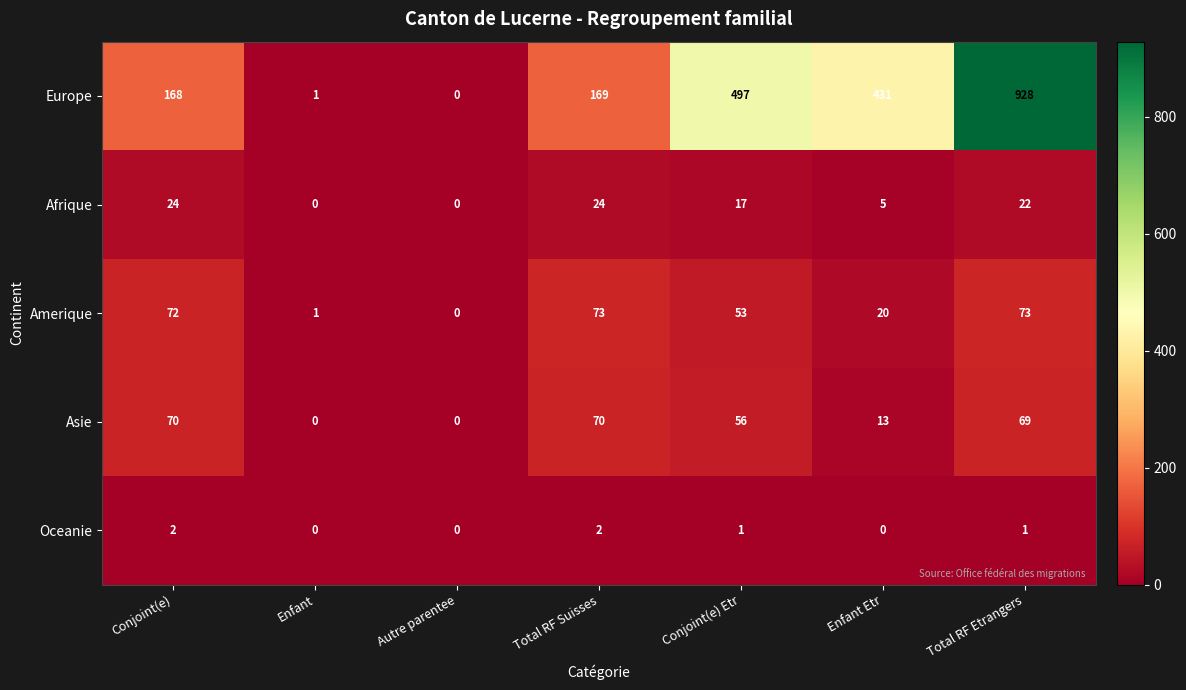

At which category does the chart reach its peak across all series?

Total RF Etrangers